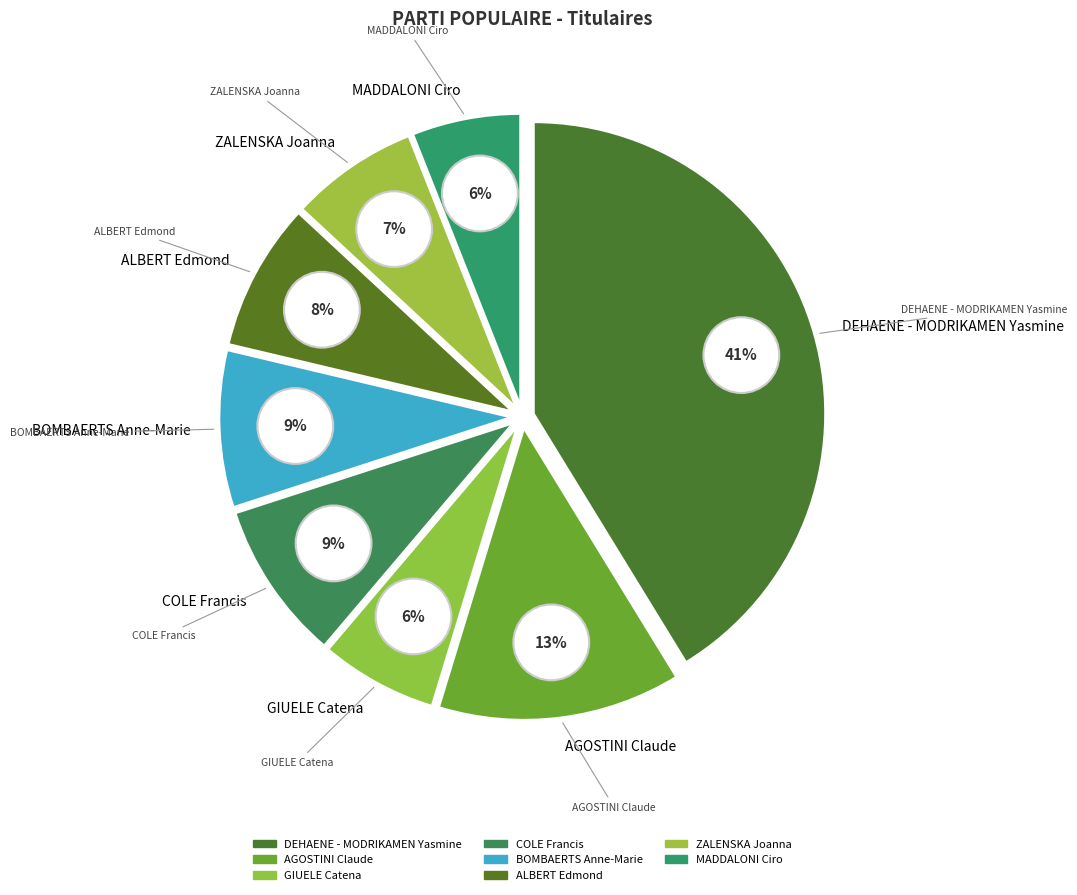

Which category has the biggest portion of the pie?

DEHAENE - MODRIKAMEN Yasmine